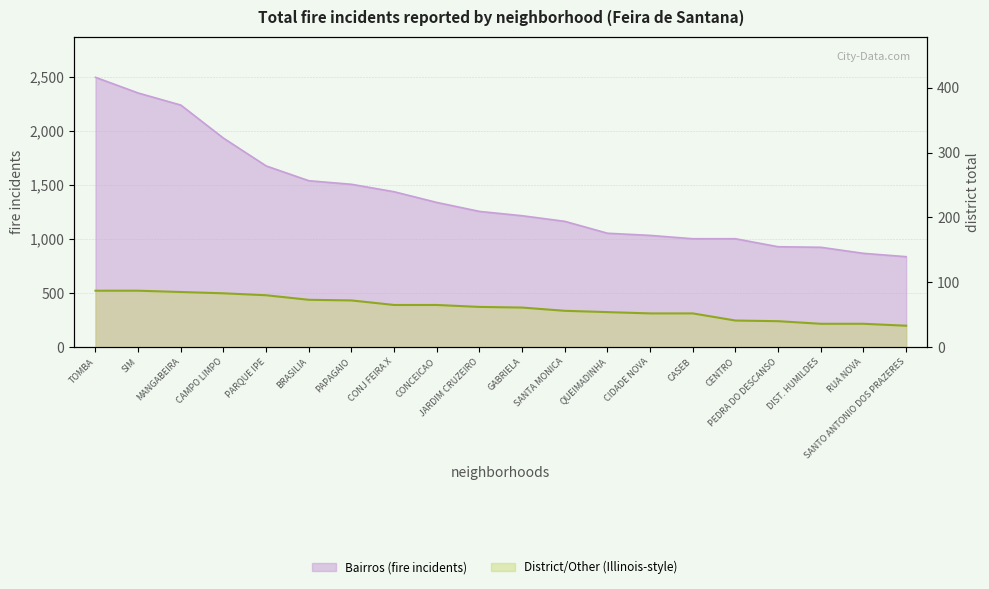

What is the difference between the highest and lowest values at GABRIELA?

1155